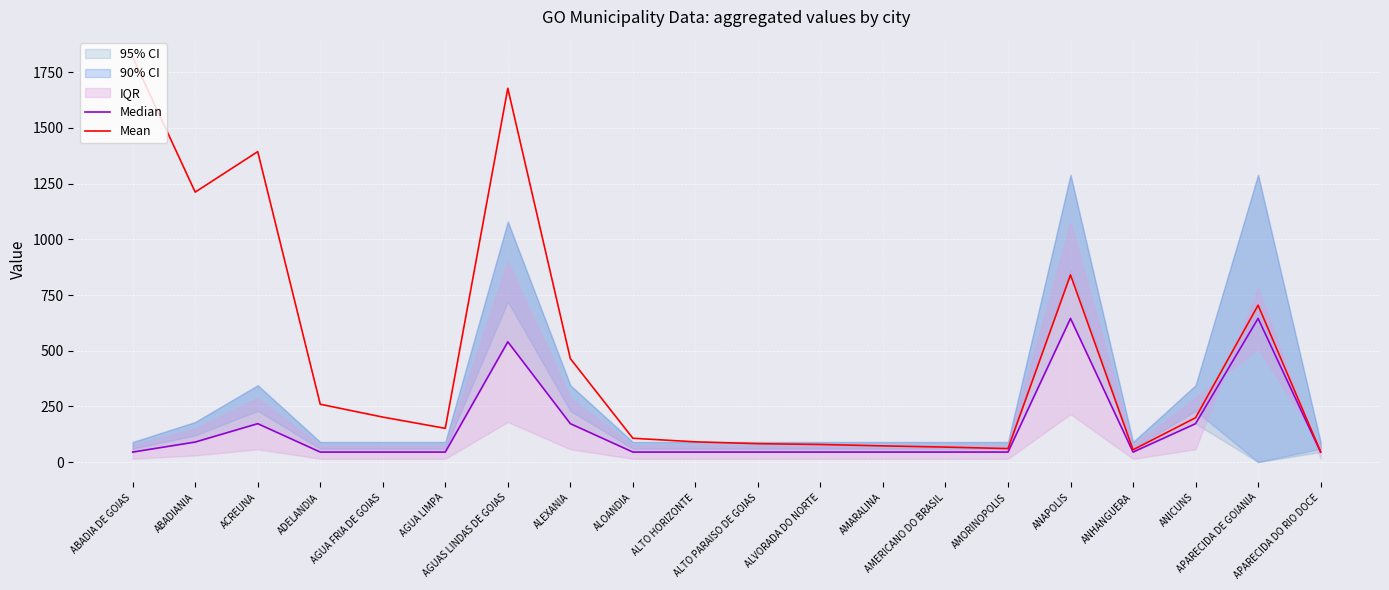

Is it true that Median equals 45.0 at AMARALINA?

True